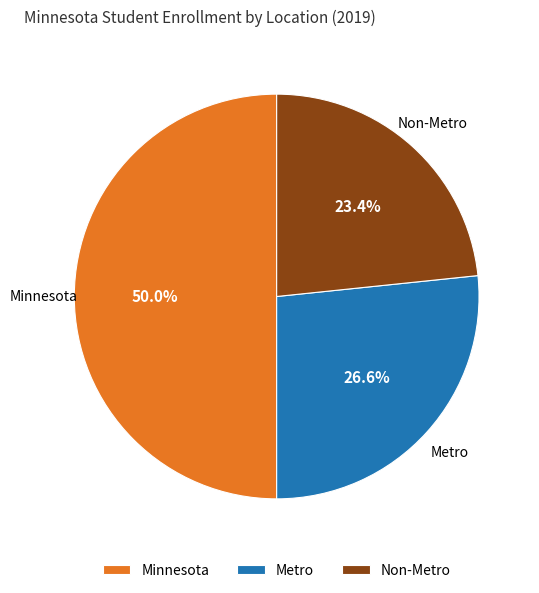

How many segments does this pie chart have?

3